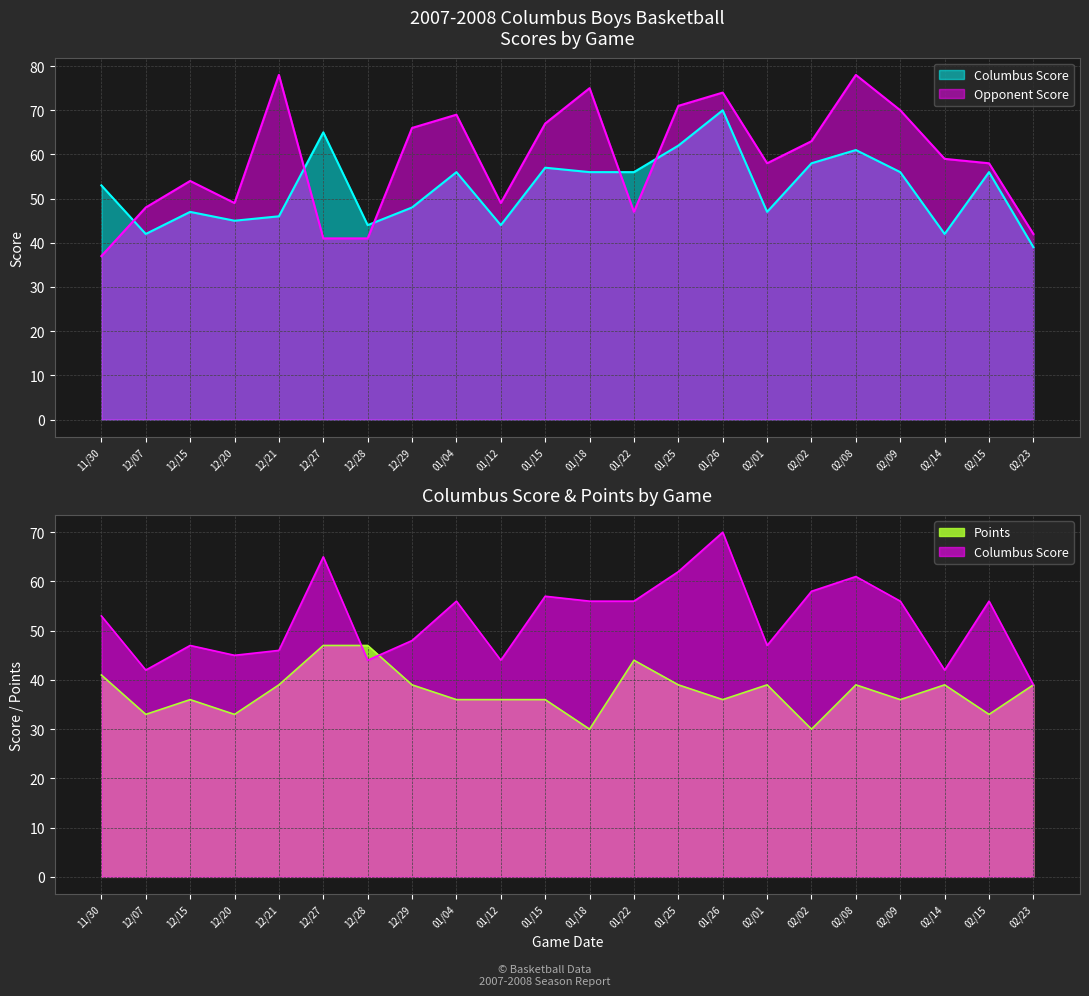

At 02/09, list the series in order from smallest to largest.

Points, Columbus Score, Opponent Score